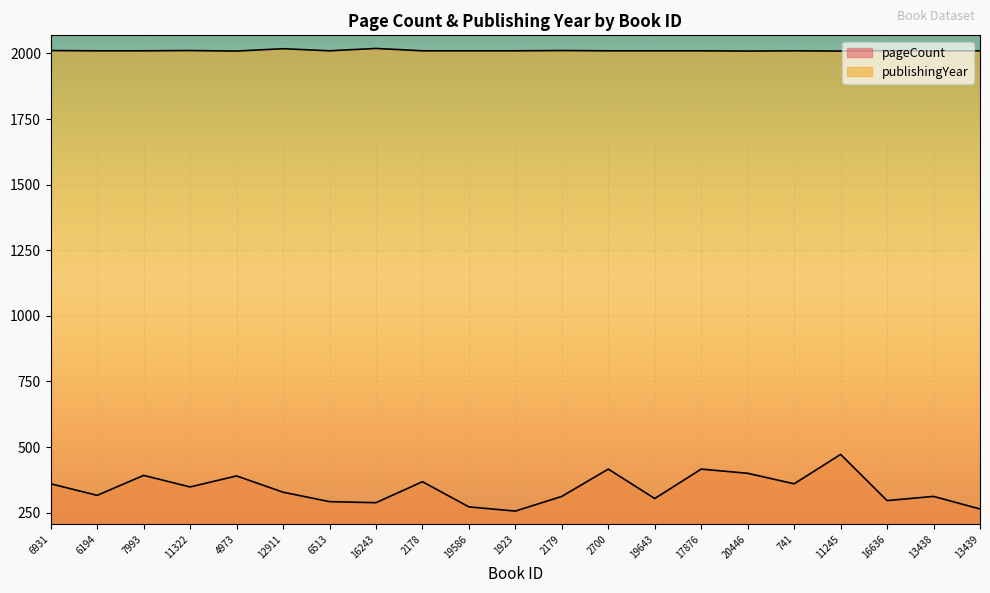

True or false: publishingYear and pageCount intersect in this chart.

False